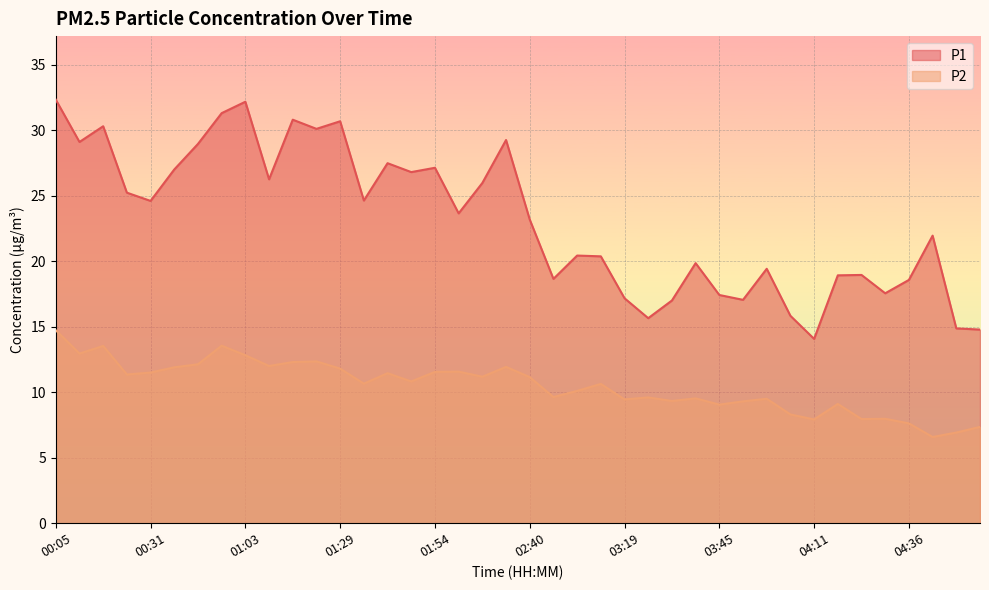

How many interior local peaks does the P1 series have?

12